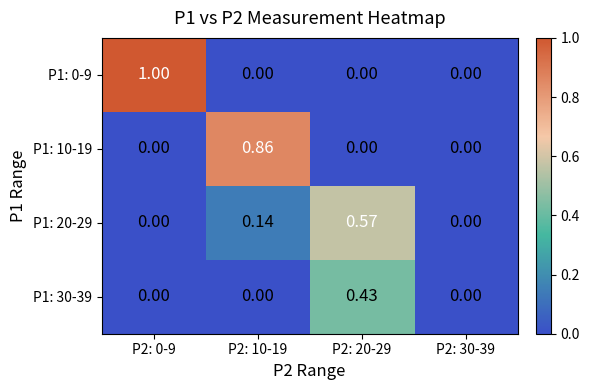

Is the value of P1: 20-29 at P2: 20-29 greater than the value of P1: 10-19 at P2: 10-19?

No